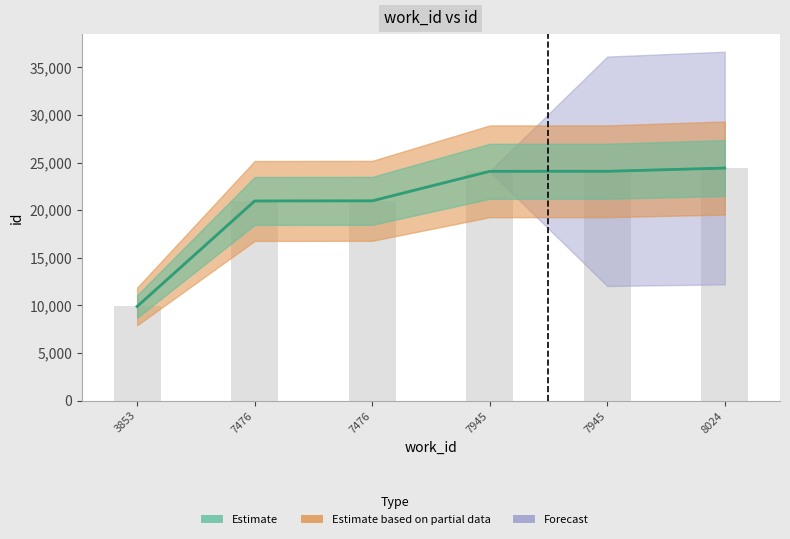

Reading right to left, transcribe all the data shown in this chart.

Estimate: 8024=24428	7945=24087	7945=24085	7476=20984	7476=20970	3853=9899
Estimate based on partial data: 8024=24428	7945=24087	7945=24085	7476=20984	7476=20970	3853=9899
Forecast: 8024=24428	7945=24087	7945=24085	7476=20984	7476=20970	3853=9899